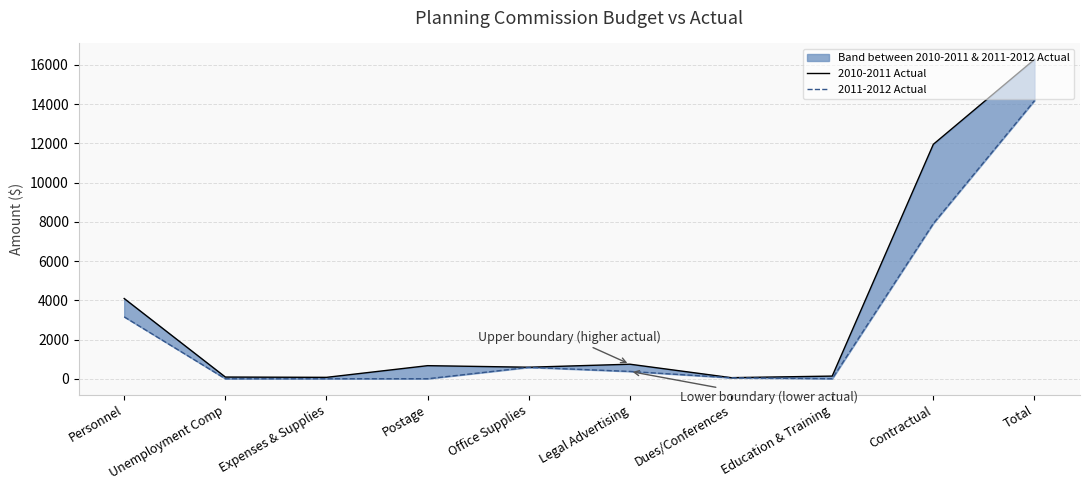

What is the label of the 9th point from the right?

Unemployment Comp